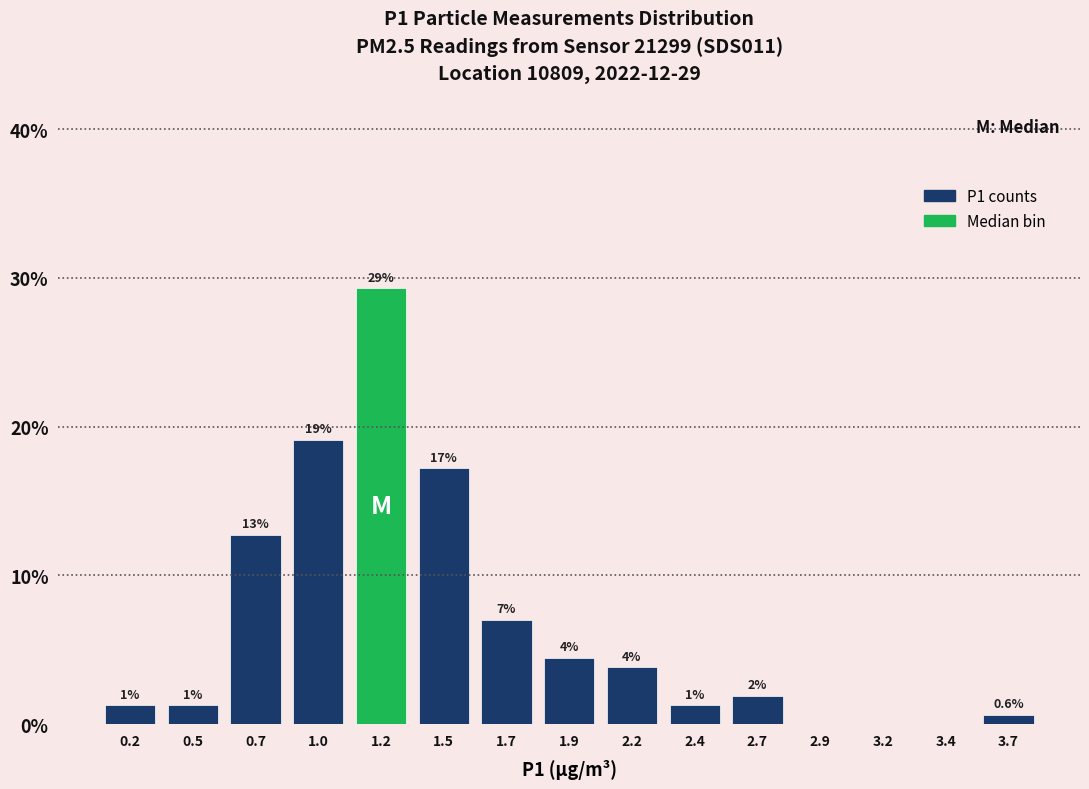

Are the bars horizontal?

No